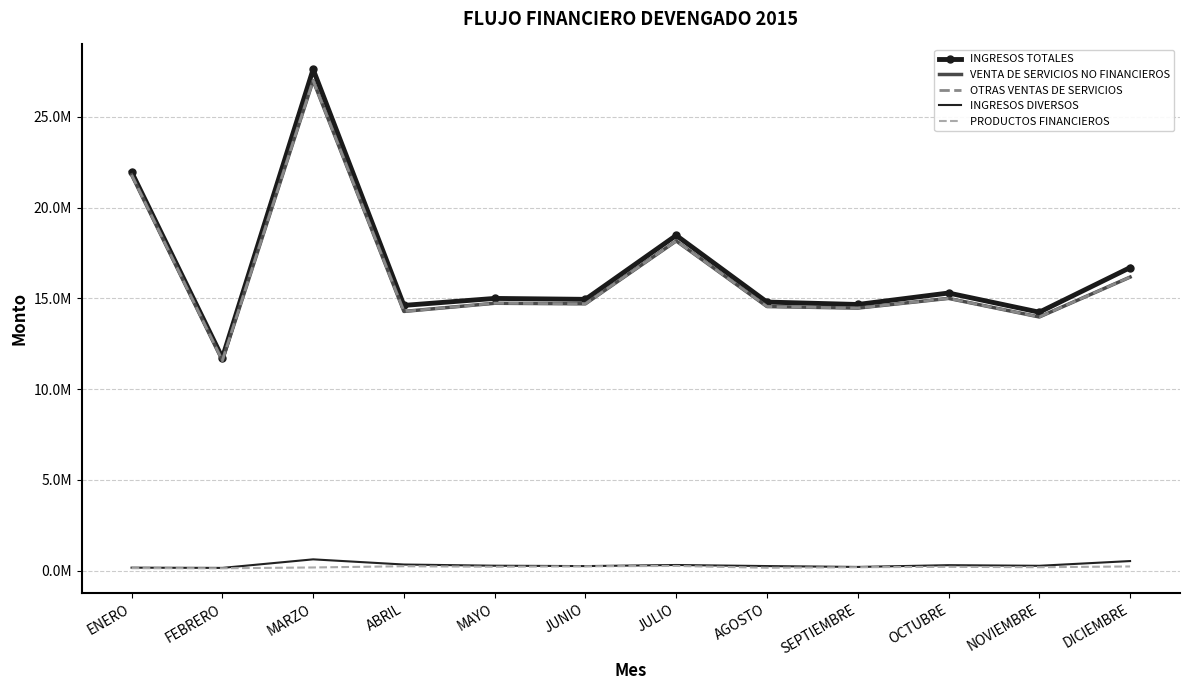

What are all the series names shown in the legend?

INGRESOS TOTALES, VENTA DE SERVICIOS NO FINANCIEROS, OTRAS VENTAS DE SERVICIOS, INGRESOS DIVERSOS, PRODUCTOS FINANCIEROS